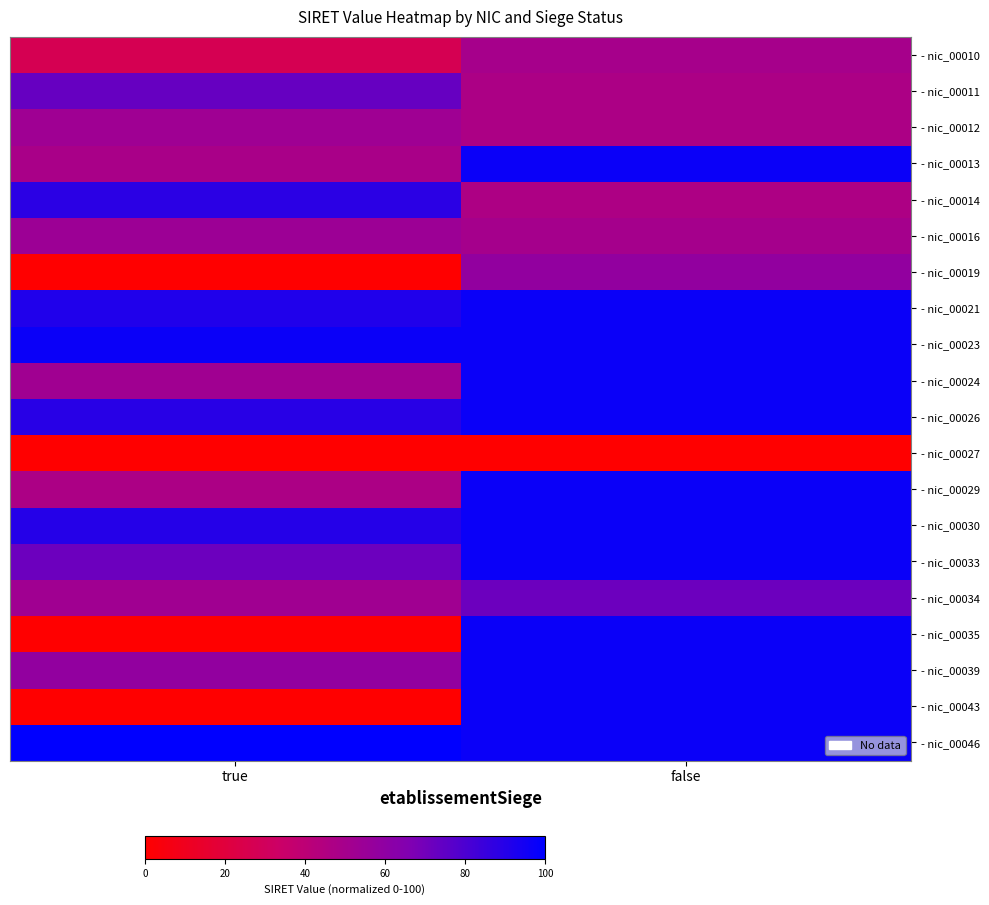

At true, list the series in order from smallest to largest.

- nic_00019, - nic_00027, - nic_00035, - nic_00043, - nic_00010, - nic_00029, - nic_00013, - nic_00024, - nic_00034, - nic_00012, - nic_00016, - nic_00039, - nic_00033, - nic_00011, - nic_00014, - nic_00026, - nic_00030, - nic_00021, - nic_00023, - nic_00046